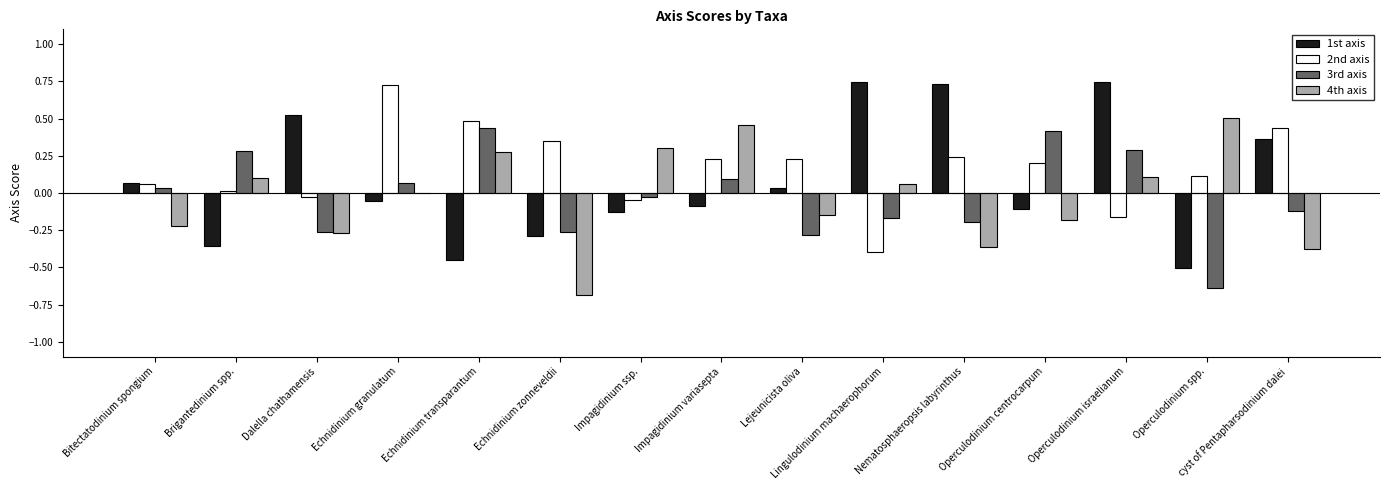

Is the value of 1st axis at Operculodinium israelianum greater than the value of 3rd axis at Operculodinium israelianum?

Yes